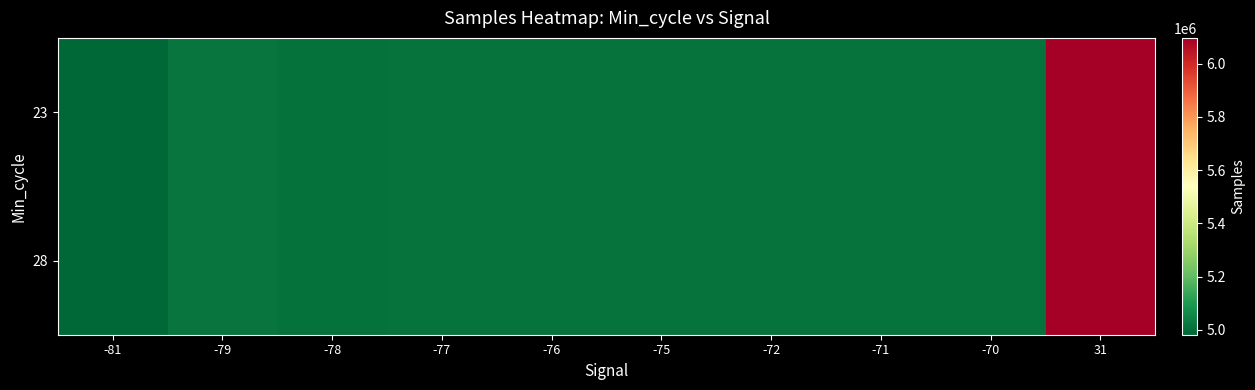

Count the number of data series in this chart.

2